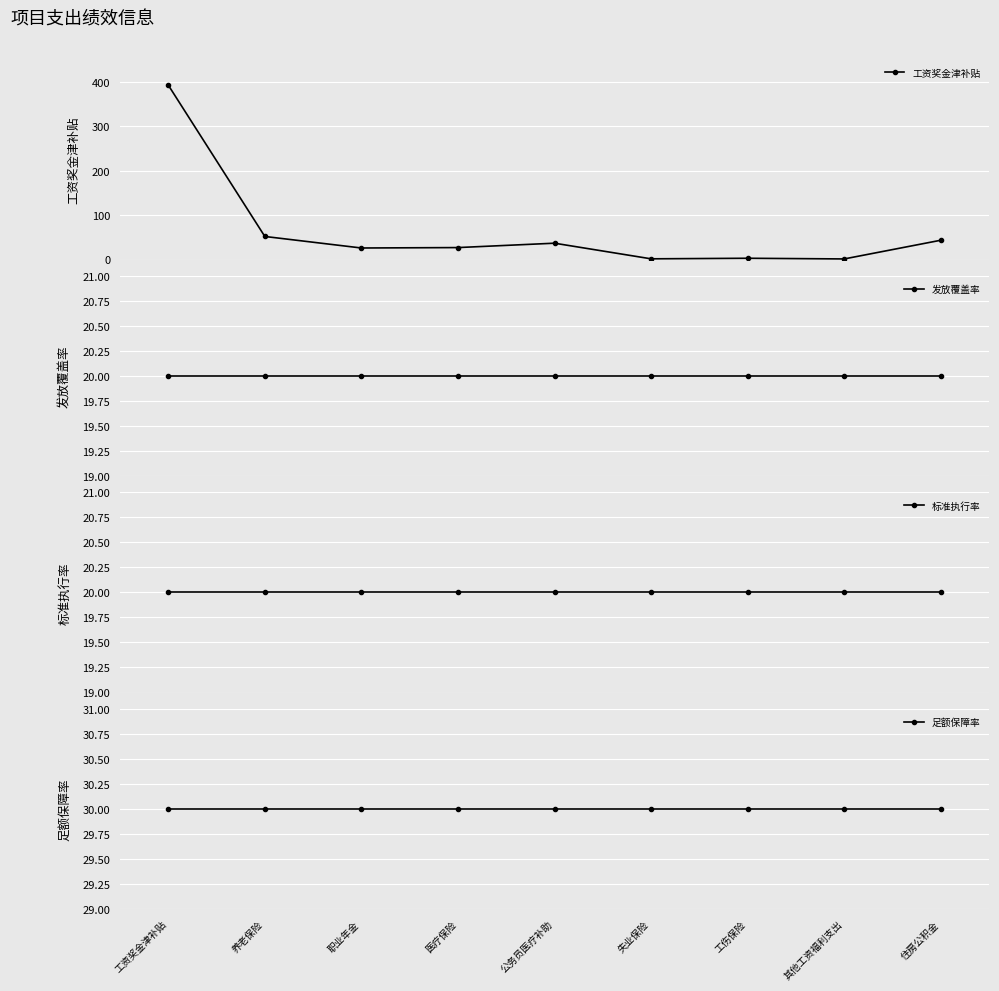

The 标准执行率 series shows 20.0 at 职业年金. True or false?

True